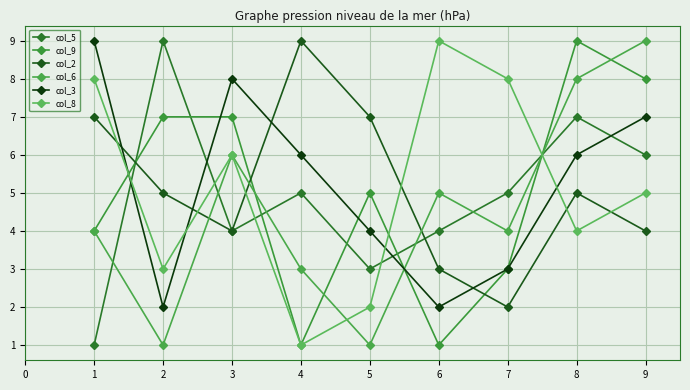

True or false: col_2 has a value of 4 at 3.

True